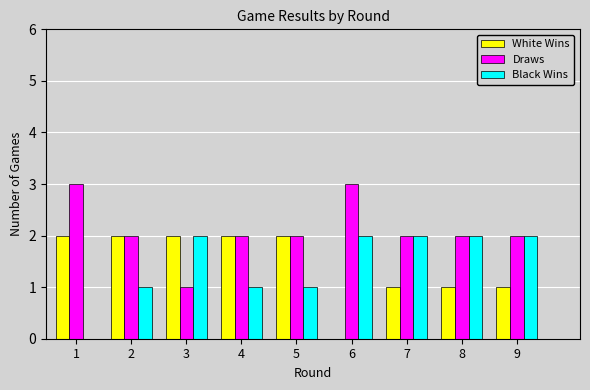

Between 1 and 7, which series saw the biggest shift?

Black Wins